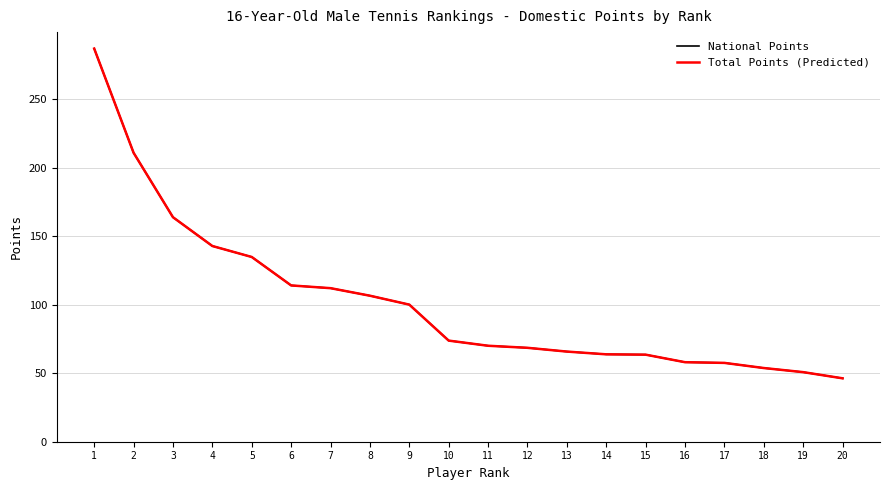

Is this an area chart (filled region under the line)?

No